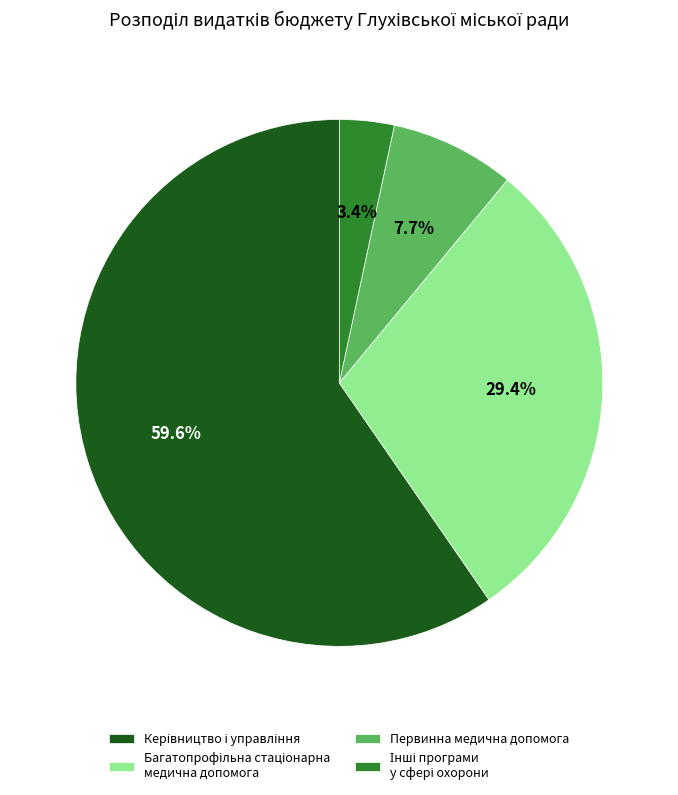

Does any single category account for the majority?

Yes